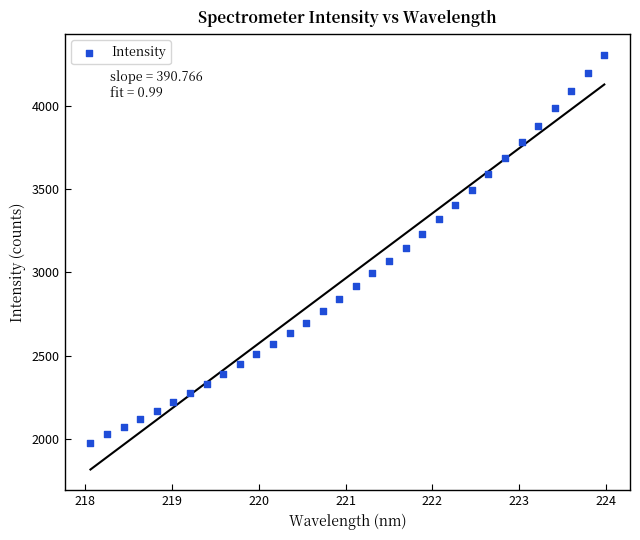

What is the range of Y values (max minus min)?

2329.1